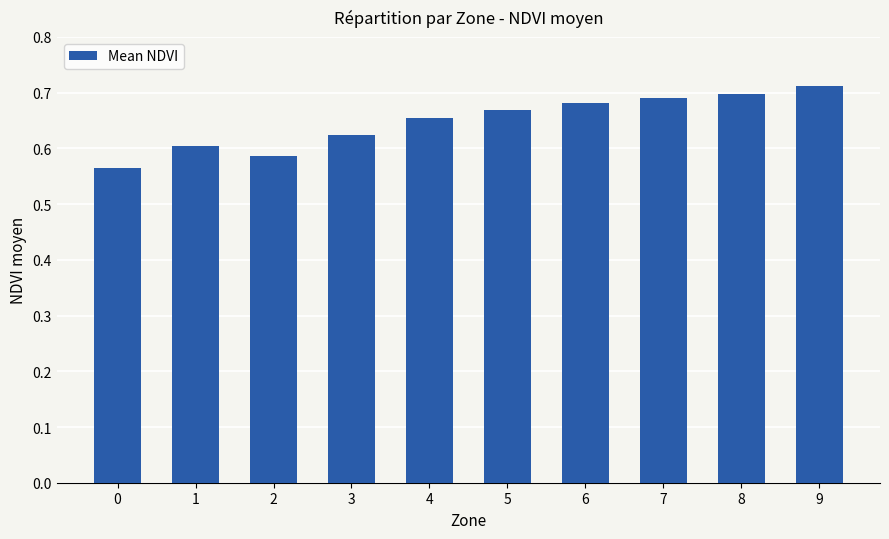

What is the difference between the second highest and second lowest values?

0.1